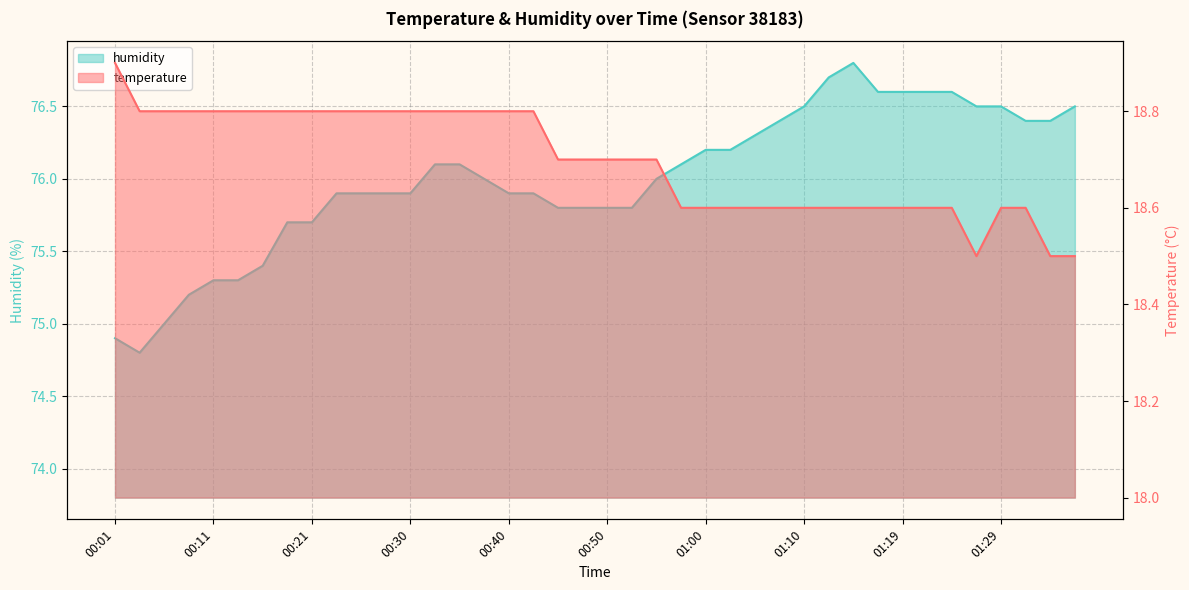

What is the value of the humidity point at the 13th from the left?

75.9